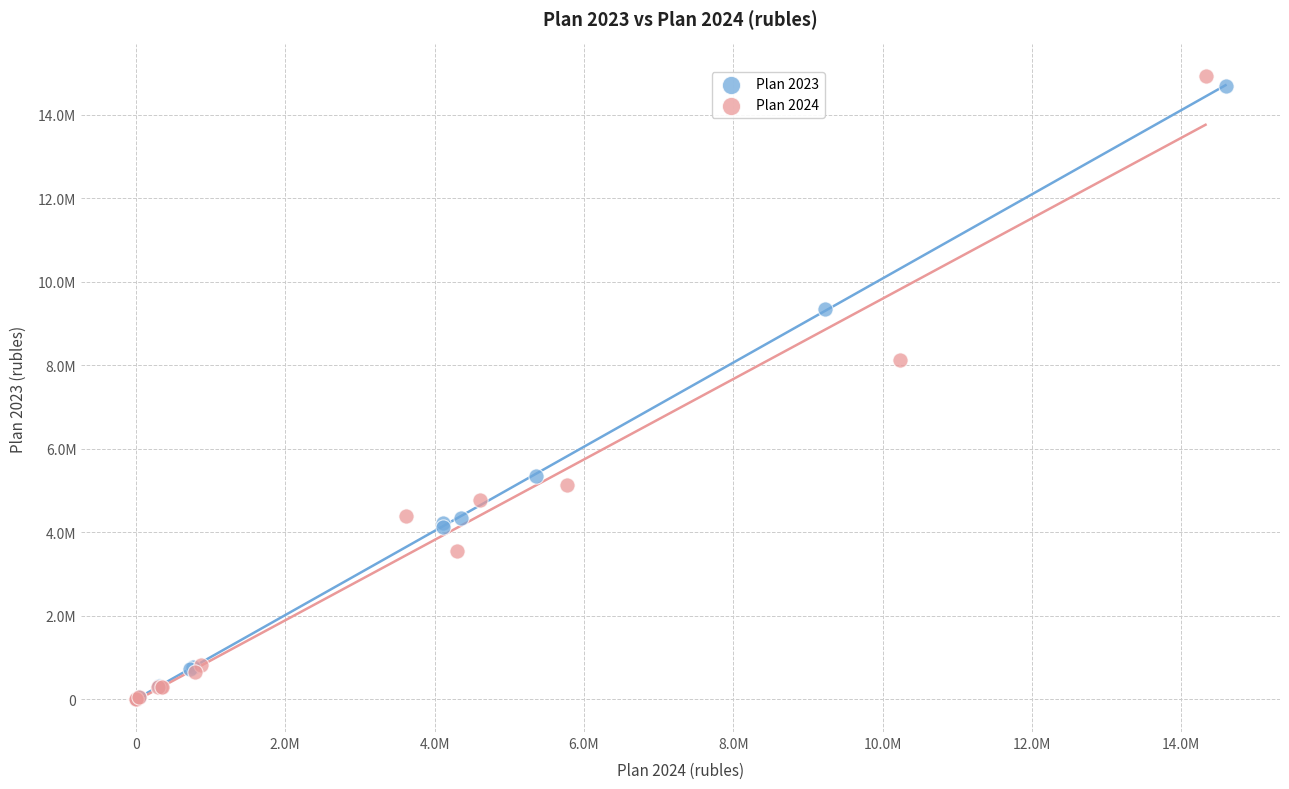

What are all the series names shown in the legend?

Plan 2023, Plan 2024